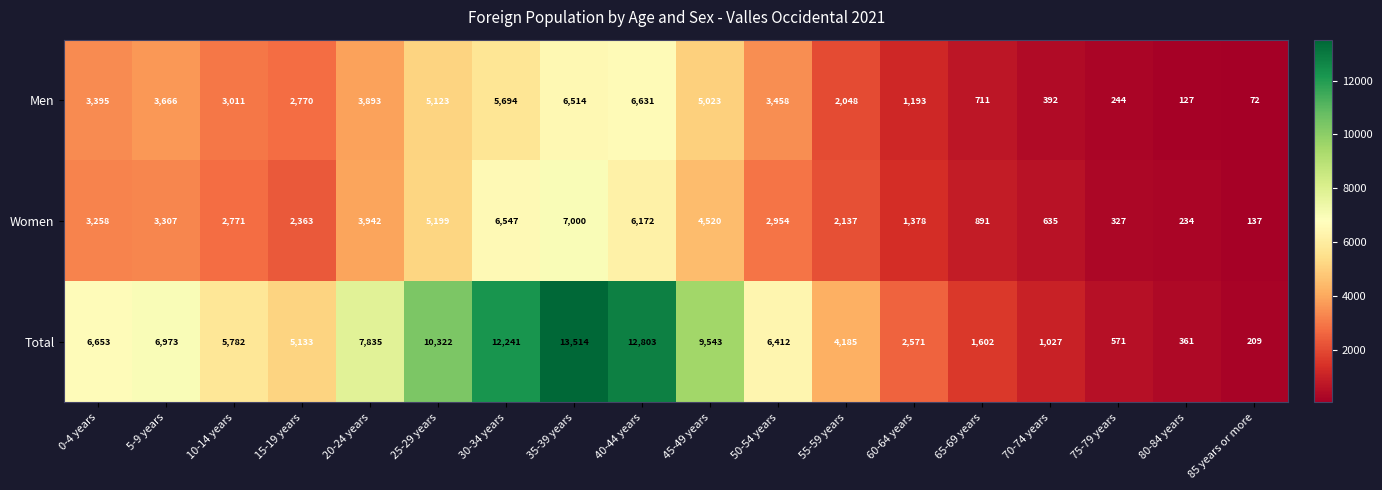

Count the number of data series in this chart.

3